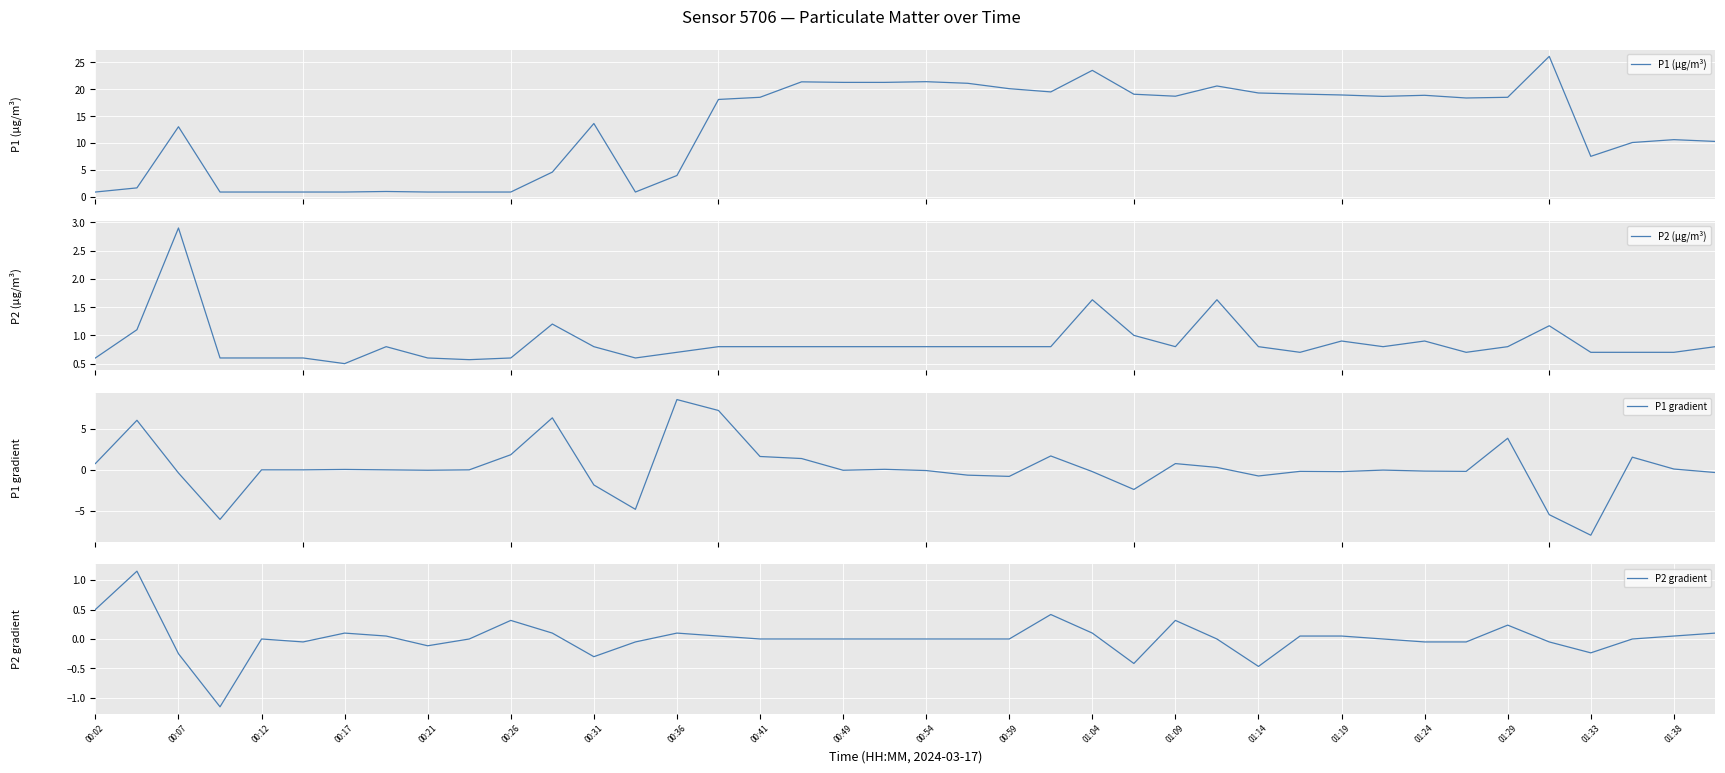

True or false: P2 (µg/m³) has more than 1 points higher than both neighbors.

True